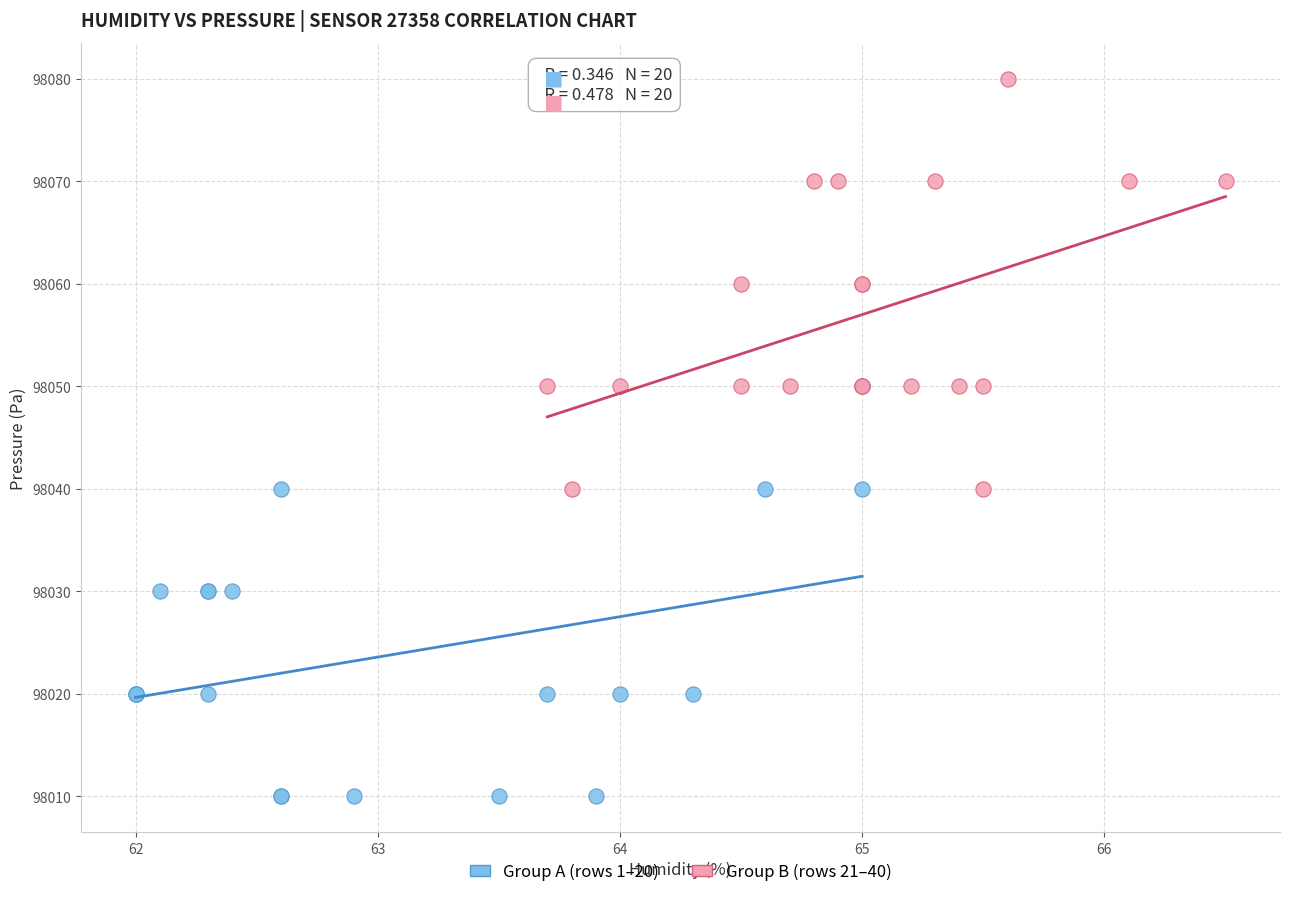

Which series reaches the maximum Y coordinate?

Group B (rows 21–40)